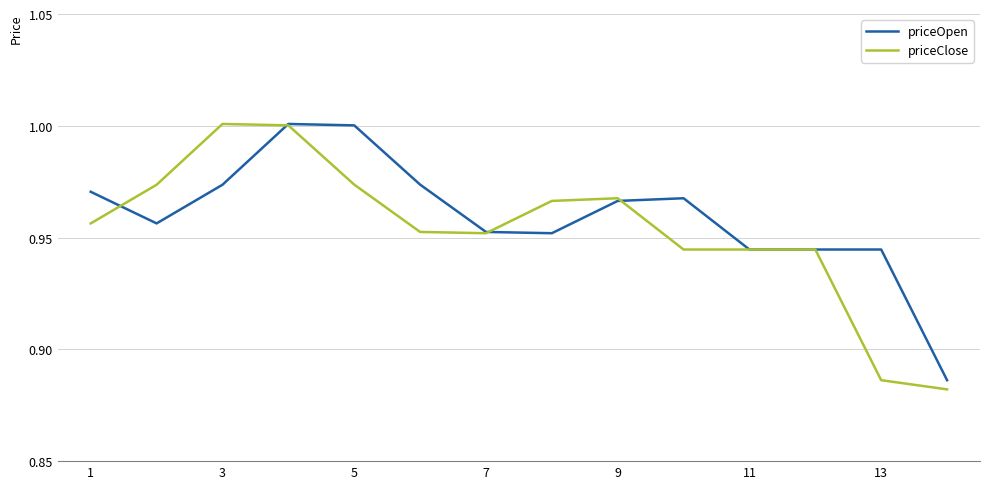

How many distinct data groups are displayed?

2